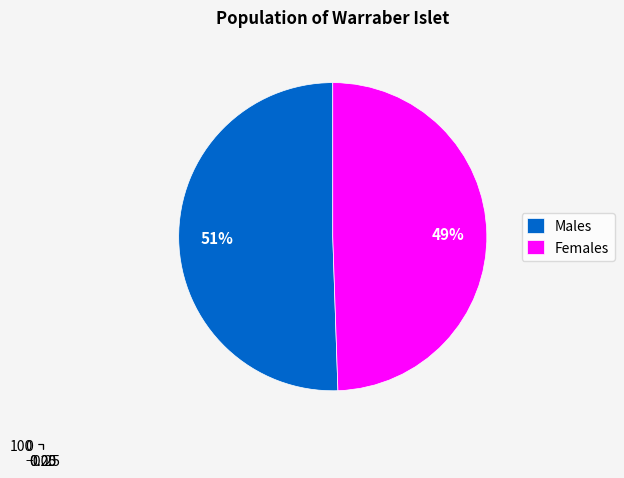

To the nearest percent, what is the average slice percentage?

50%